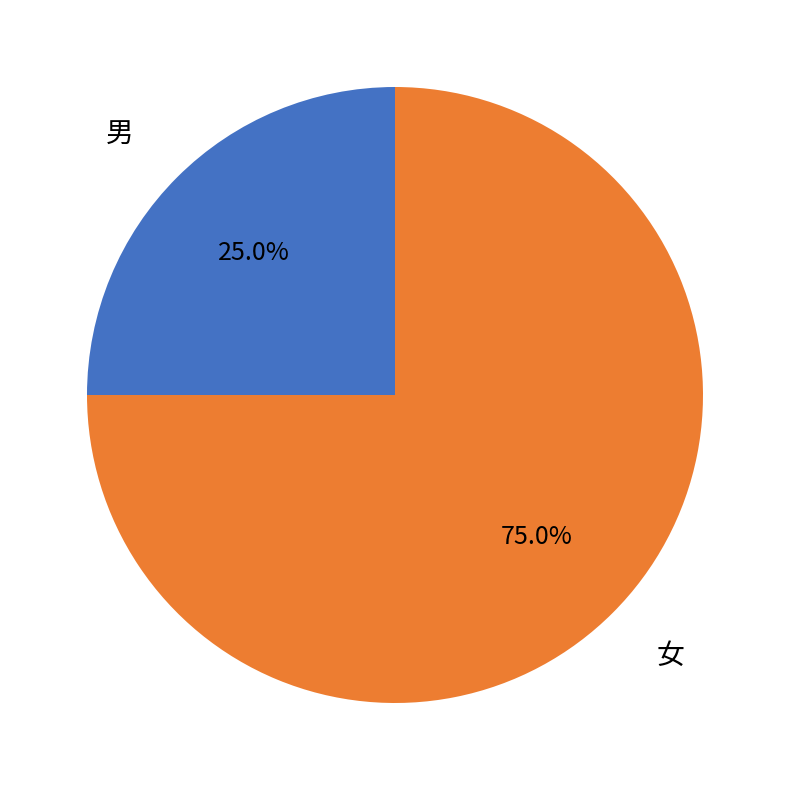

Is there any slice that represents more than half of the pie?

Yes